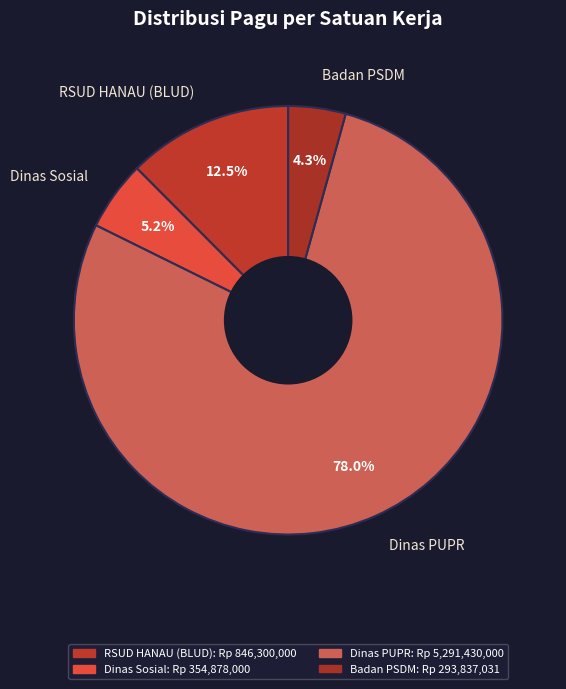

Rank the categories by value from highest to lowest.

Dinas PUPR, RSUD HANAU (BLUD), Dinas Sosial, Badan PSDM